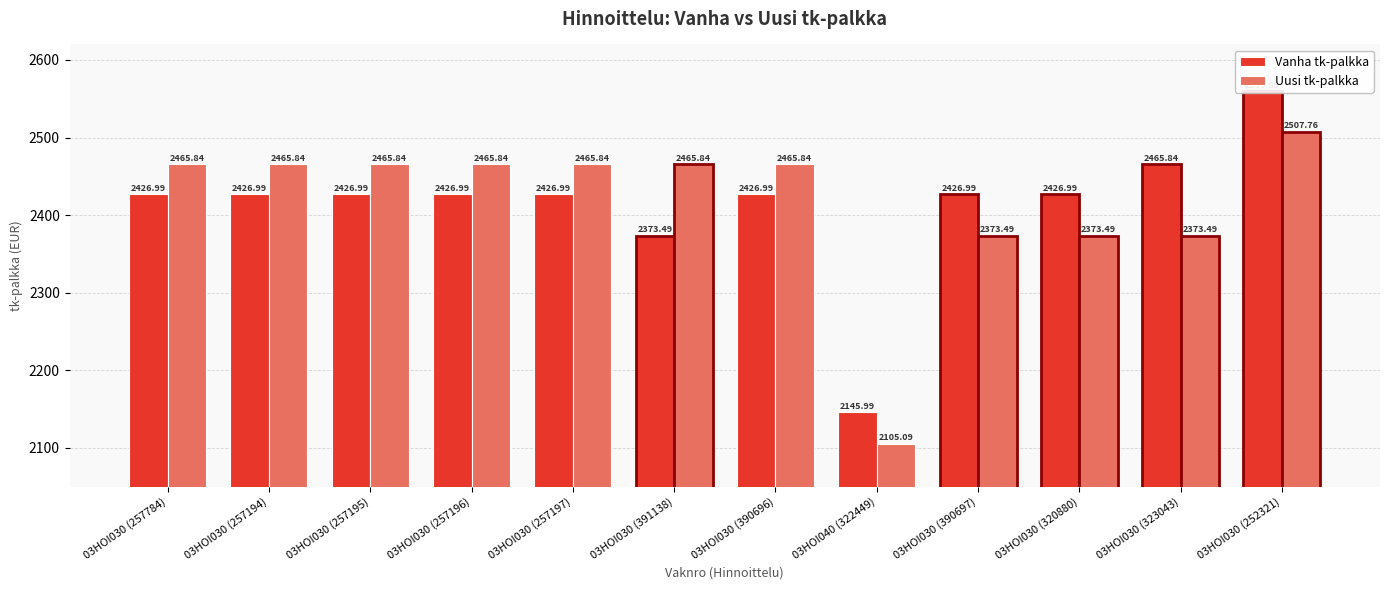

True or false: Uusi tk-palkka has a value of 1506.9 at 03HOI030 (252321).

False